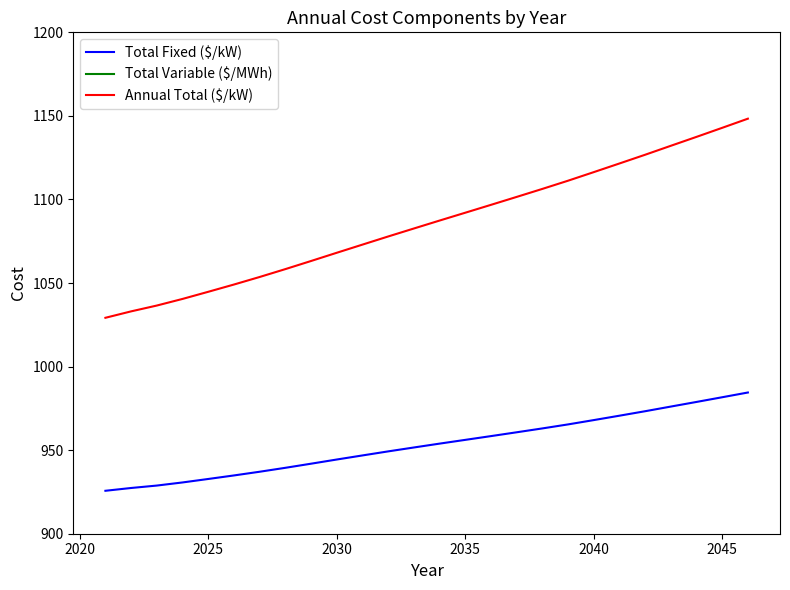

Reading left to right, what are all the values shown in this chart?

Total Fixed ($/kW): 925.7	927.4	928.8	930.7	932.8	934.9	937.1	939.4	941.9	944.4	946.8	949.3	951.6	953.9	956.2	958.4	960.7	963.0	965.4	968.0	970.6	973.3	976.1	978.8	981.7	984.5
Total Variable ($/MWh): 13.1	13.4	13.7	13.9	14.2	14.5	14.8	15.1	15.4	15.7	16.0	16.3	16.6	16.9	17.2	17.5	17.9	18.2	18.5	18.8	19.1	19.5	19.8	20.1	20.4	20.8
Annual Total ($/kW): 1029.2	1033.0	1036.5	1040.5	1044.7	1049.1	1053.6	1058.3	1063.2	1068.1	1073.0	1077.8	1082.6	1087.4	1092.1	1096.8	1101.5	1106.3	1111.2	1116.3	1121.5	1126.7	1132.1	1137.4	1142.9	1148.3